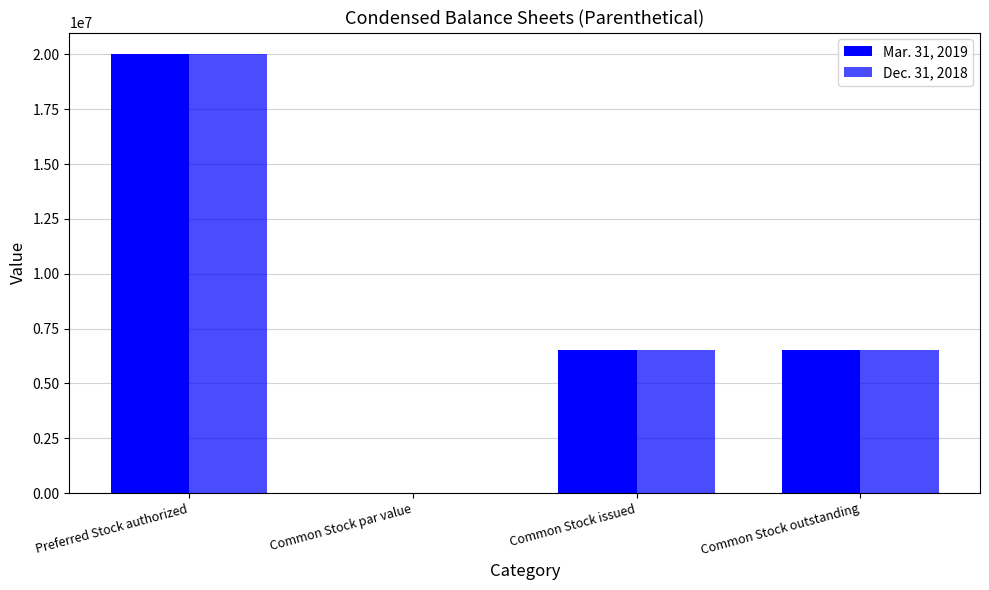

How many data points does each series have?

4